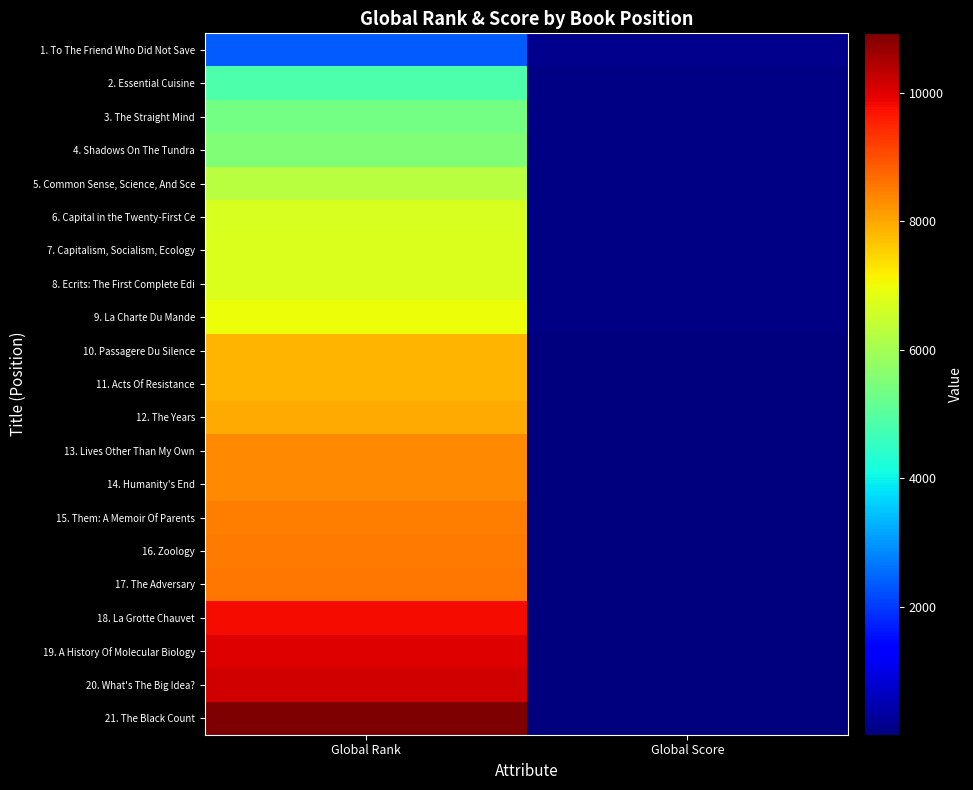

At how many categories does at least one series exceed 7629?

1